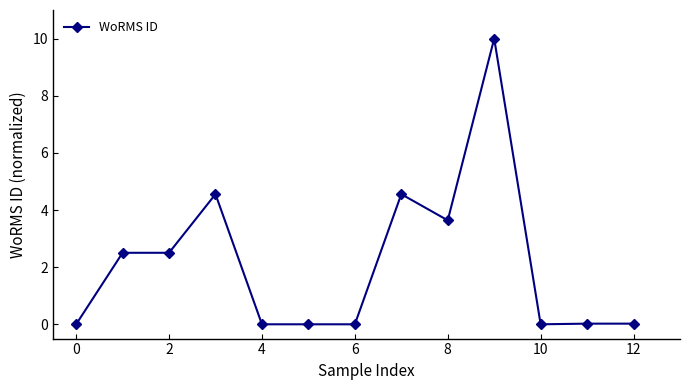

How many distinct data groups are displayed?

1